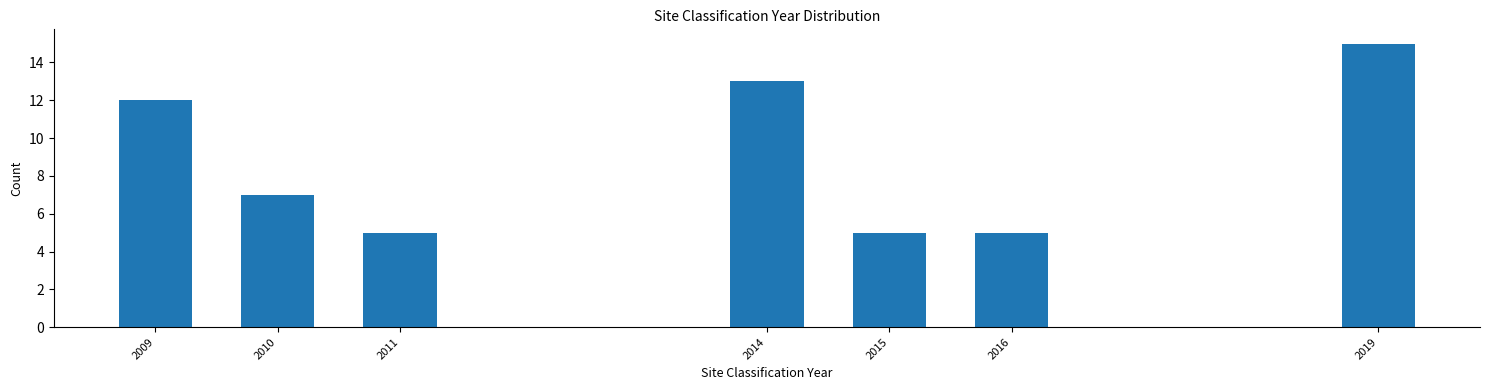

Reading left to right, list all the values displayed in this chart.

12	7	5	13	5	5	15